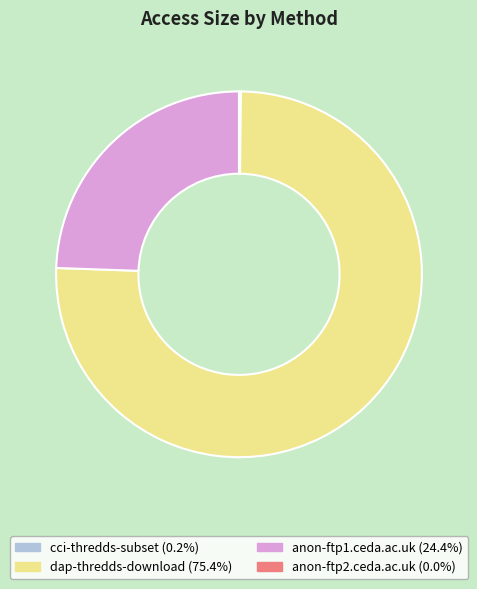

Is there any slice that represents more than half of the pie?

Yes